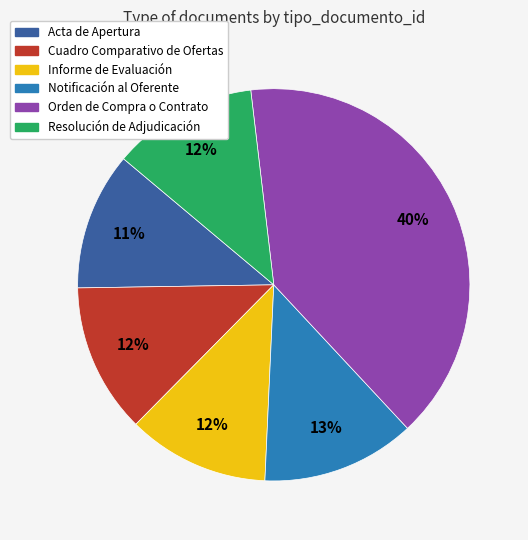

The Informe de Evaluación slice represents 1% of the pie. True or false?

False